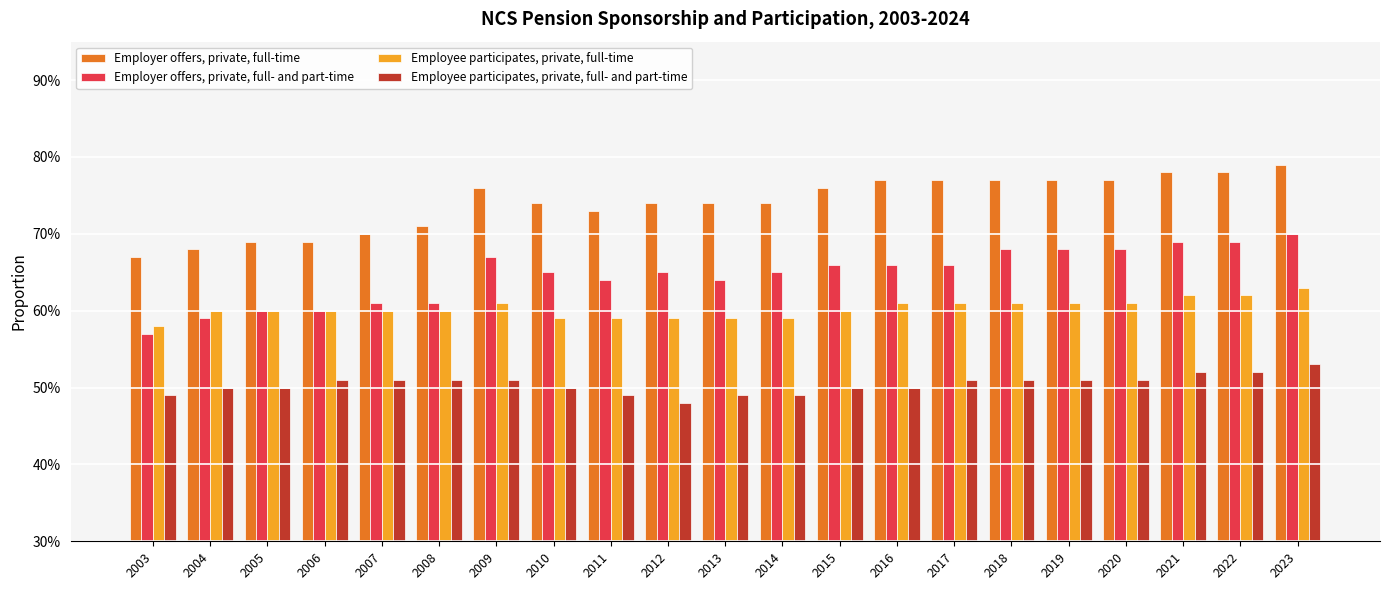

Are the bars horizontal?

No